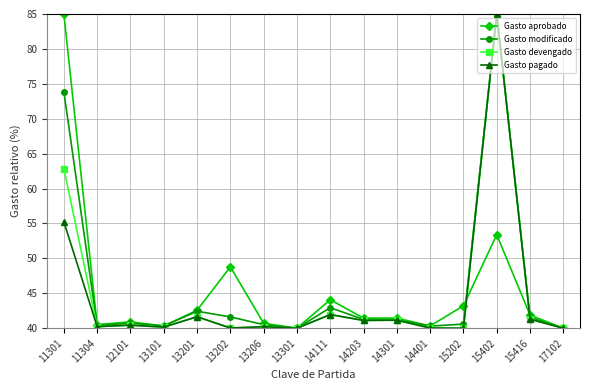

What is the value of the Gasto modificado point at the 10th from the left?

41.3